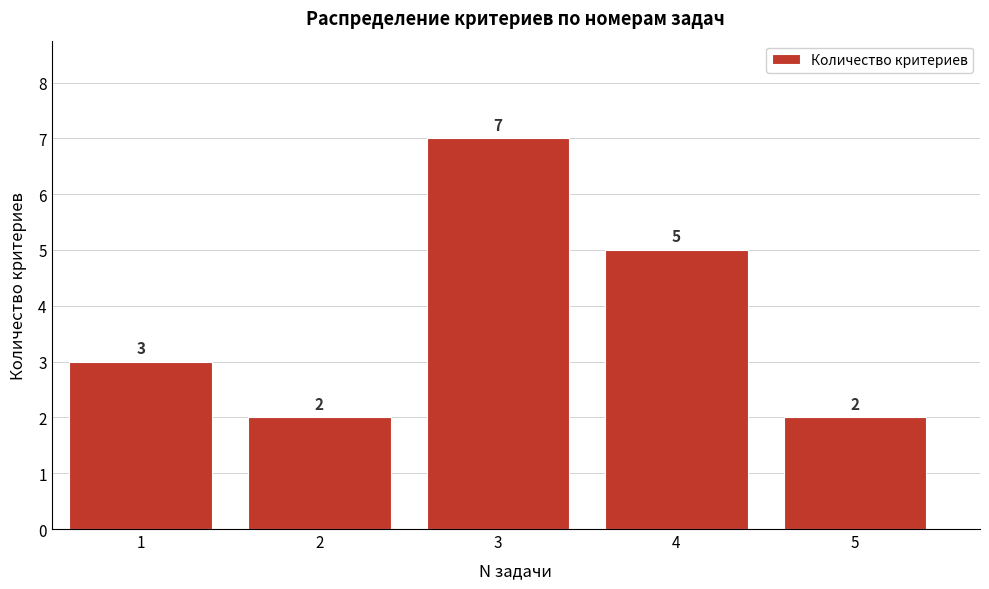

Reading left to right, what are all the values shown in this chart?

1=3	2=2	3=7	4=5	5=2